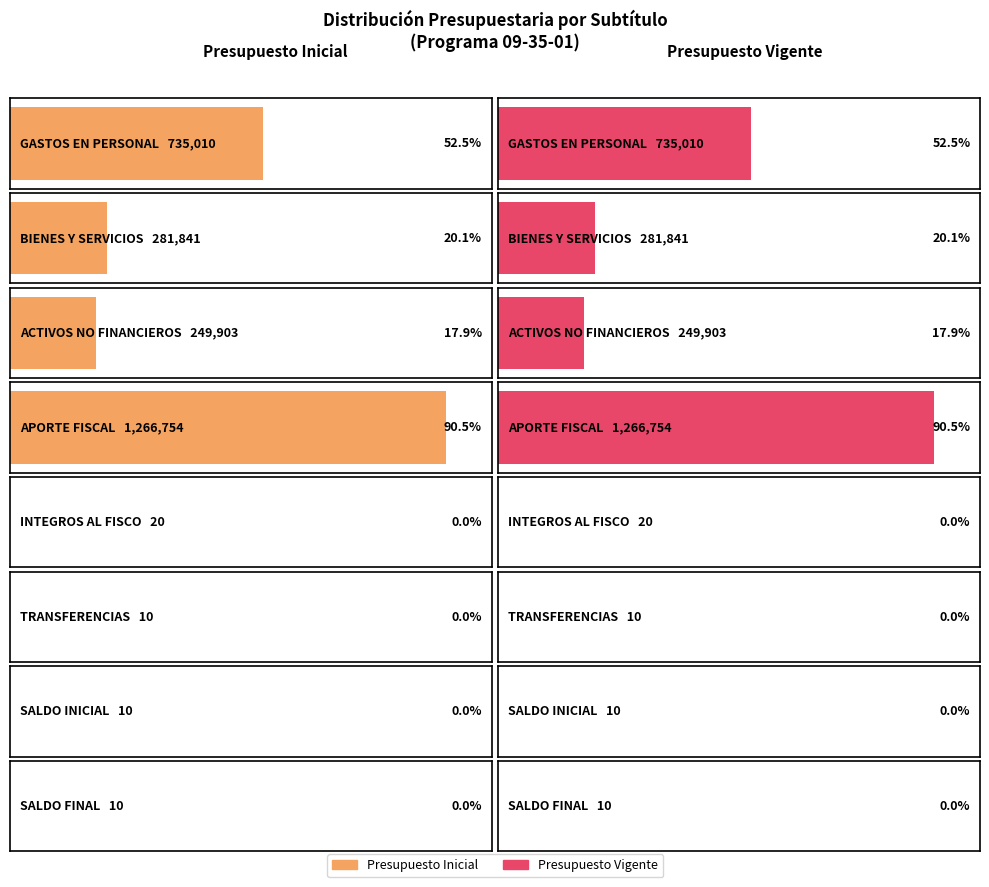

What is the total value across all series at INTEGROS AL FISCO?

40